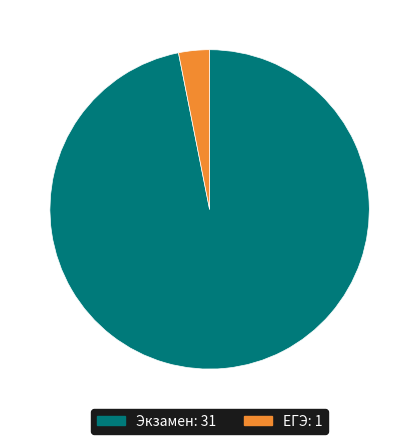

Is there a majority slice in this chart?

Yes